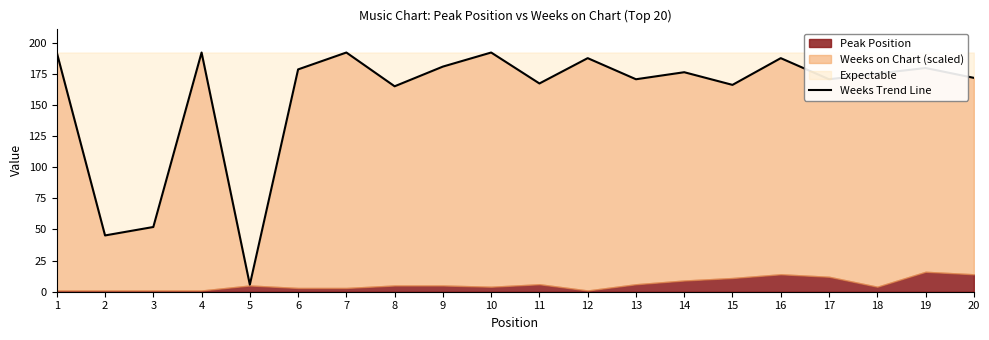

What is the value of the 12th point from the left?

187.5